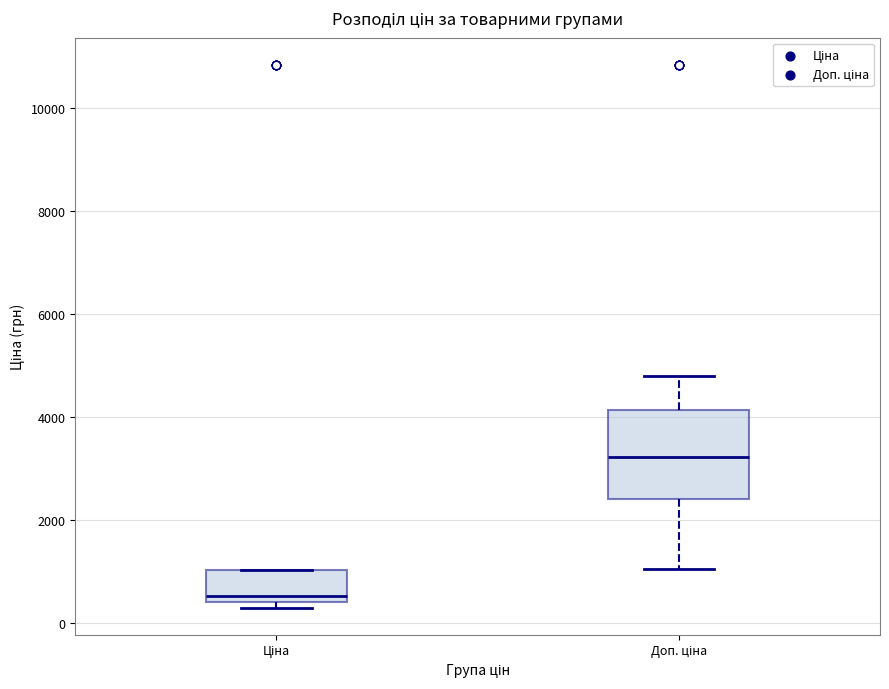

Where is the upper edge of the box for Ціна on the y-axis? The values are not printed on the chart, so give them approximately, as read against the axis.

1000